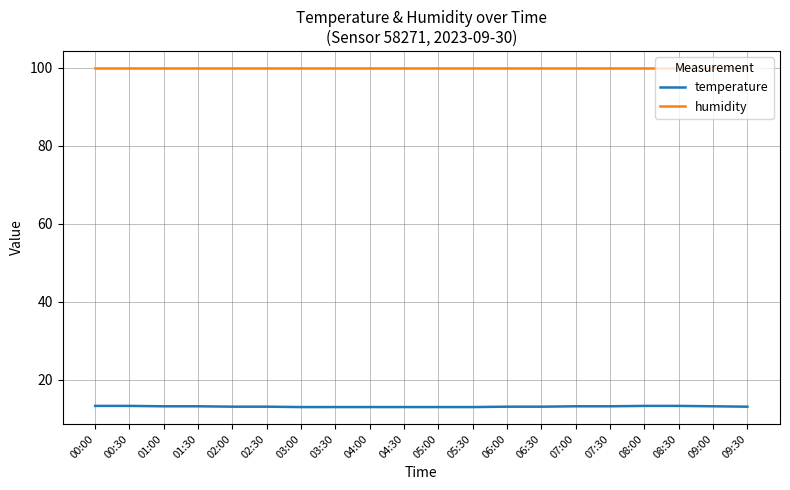

What is the sum of all humidity values?

1998.0